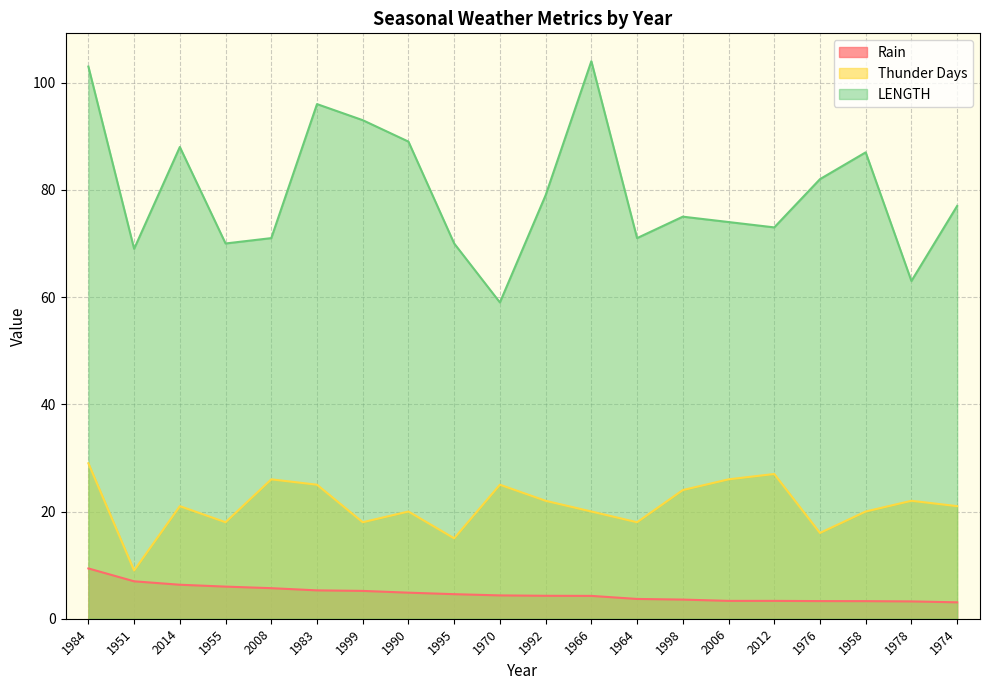

Reading left to right, extract all data points from this chart.

Rain: 9.4	7.0	6.3	6.0	5.7	5.3	5.2	4.9	4.6	4.3	4.3	4.3	3.7	3.6	3.3	3.3	3.3	3.3	3.2	3.1
Thunder Days: 29.0	9.0	21.0	18.0	26.0	25.0	18.0	20.0	15.0	25.0	22.0	20.0	18.0	24.0	26.0	27.0	16.0	20.0	22.0	21.0
LENGTH: 103.0	69.0	88.0	70.0	71.0	96.0	93.0	89.0	70.0	59.0	79.0	104.0	71.0	75.0	74.0	73.0	82.0	87.0	63.0	77.0